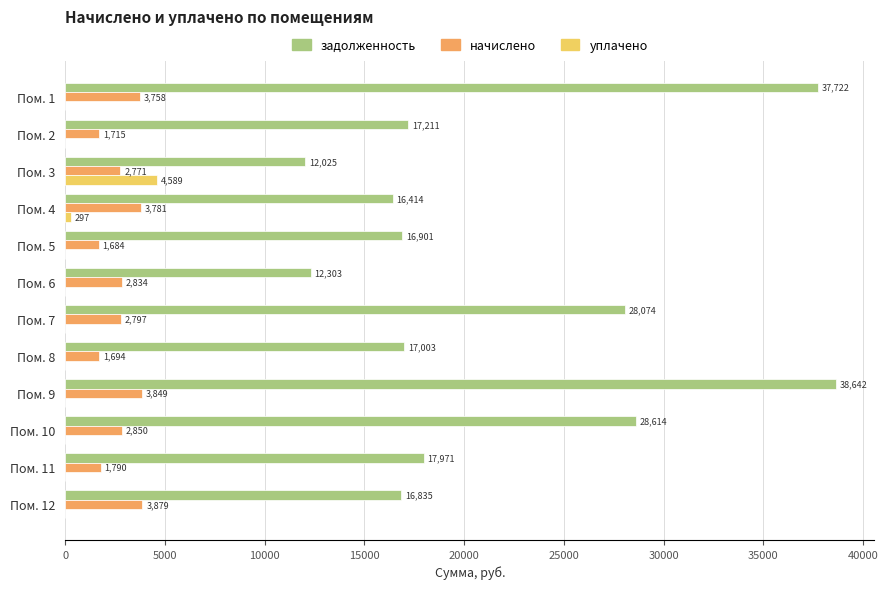

Which series has the largest total across all categories?

задолженность